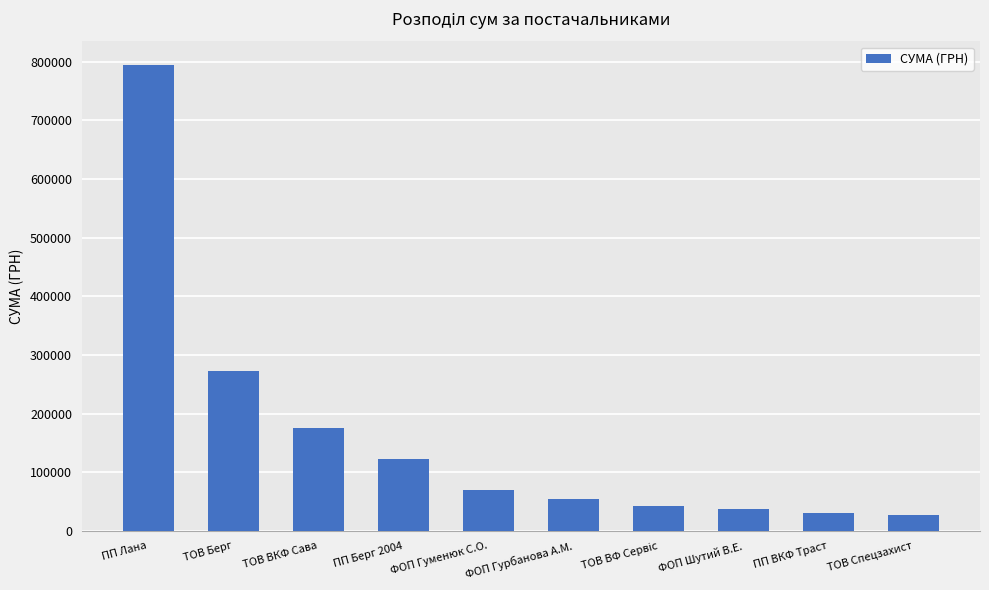

Does the chart contain stacked bars?

No